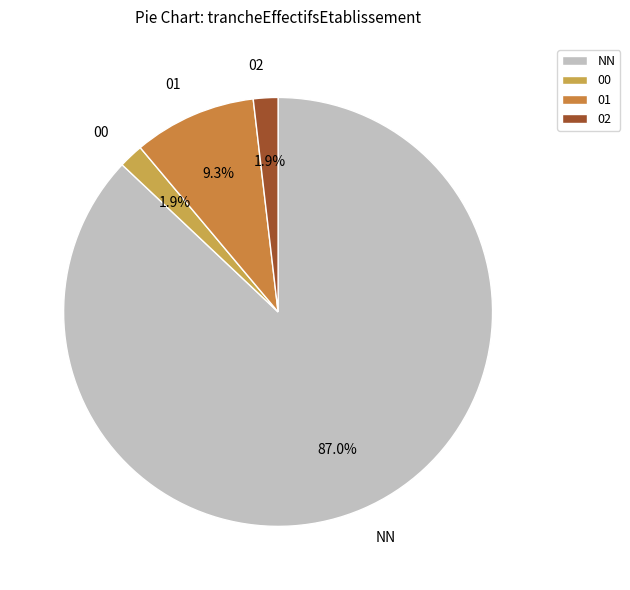

How many slices are in this pie chart?

4